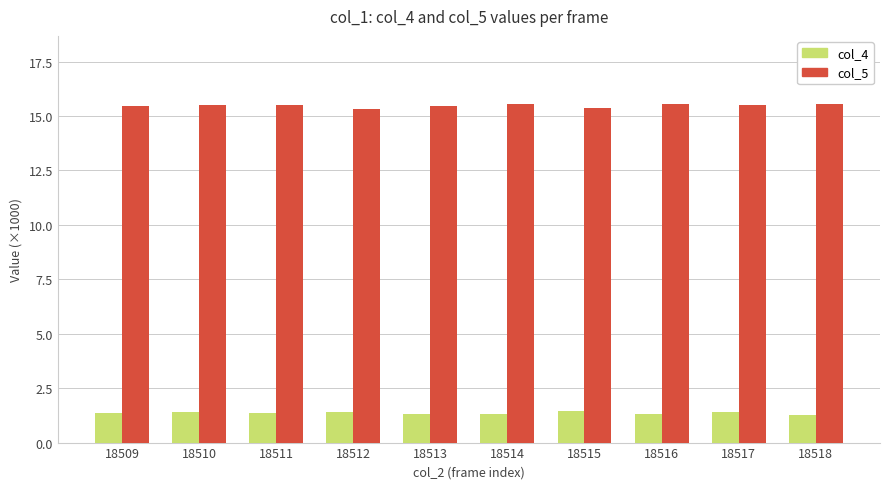

Count the col_4 values in the range 1 to 2.

10